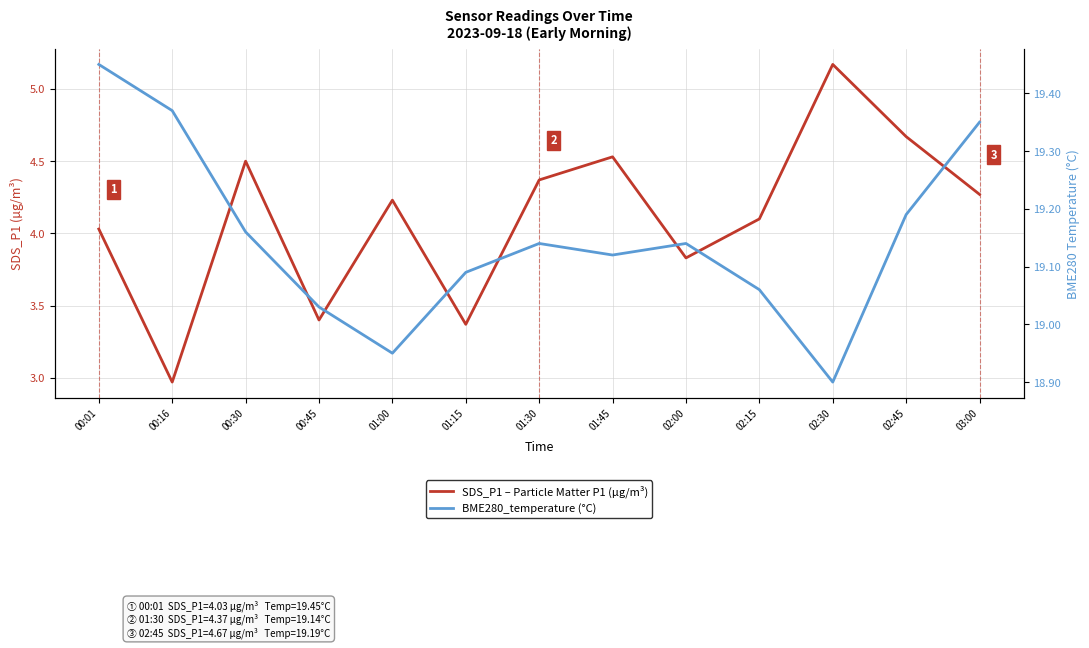

Reading left to right, what are all the values shown in this chart?

SDS_P1 – Particle Matter P1 (µg/m³): 4.0	3.0	4.5	3.4	4.2	3.4	4.4	4.5	3.8	4.1	5.2	4.7	4.3
BME280_temperature (°C): 19.4	19.4	19.2	19.0	18.9	19.1	19.1	19.1	19.1	19.1	18.9	19.2	19.4